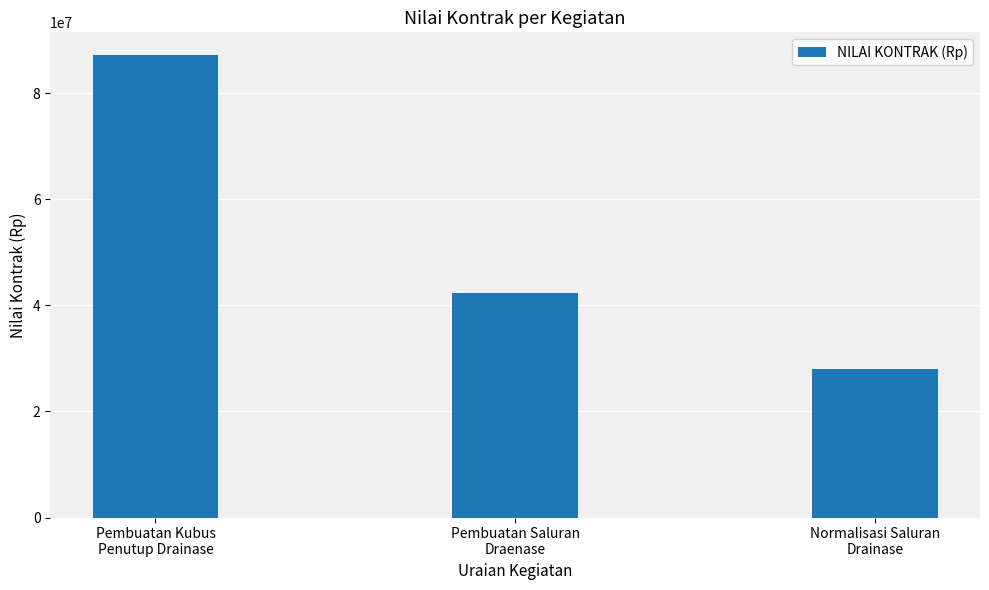

What is the maximum value shown in the chart?

87124000